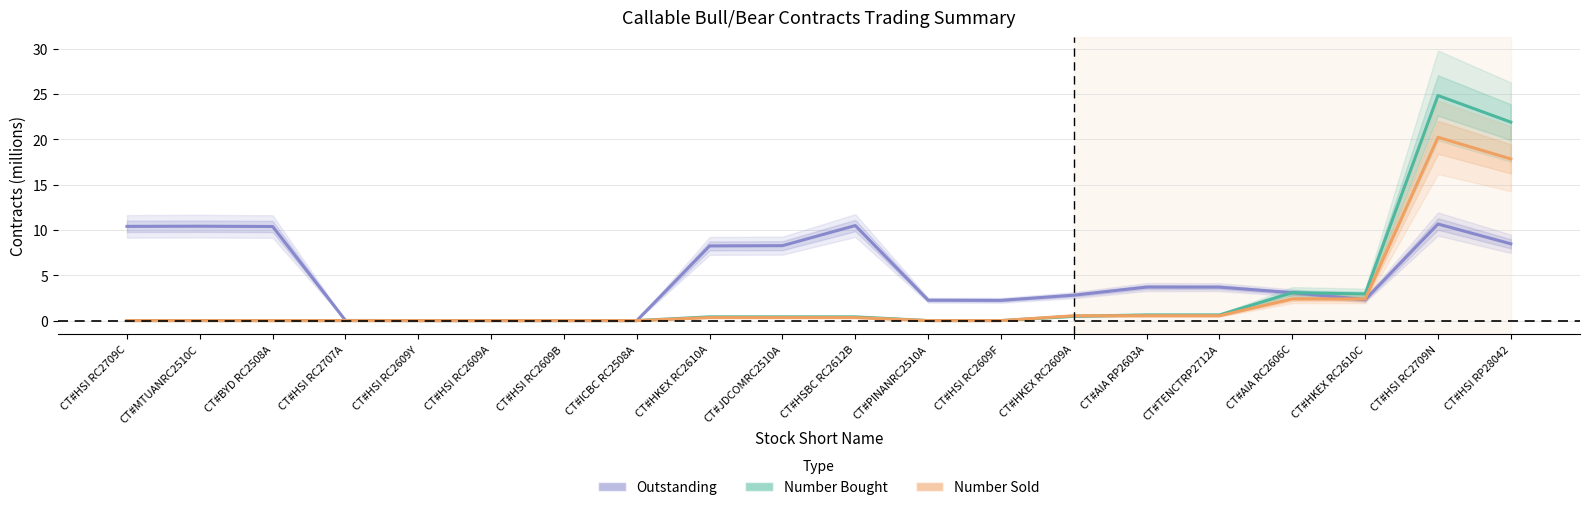

At which label does Outstanding first exceed 3?

CT#HSI RC2709C